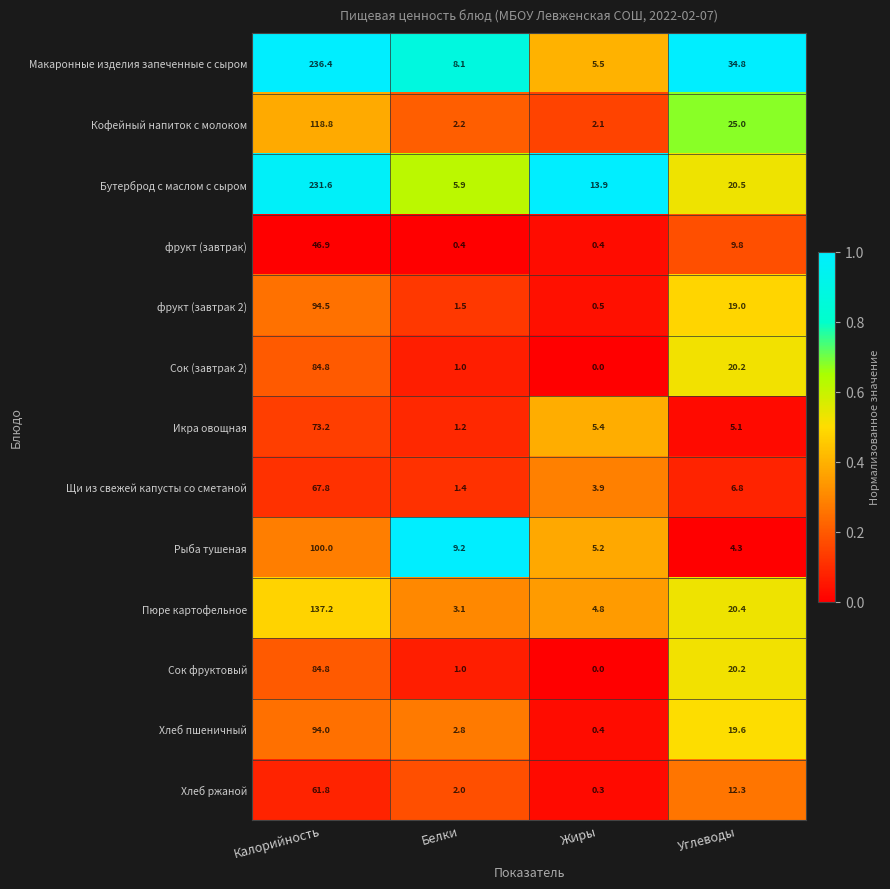

At which label does Бутерброд с маслом с сыром reach its peak?

Калорийность